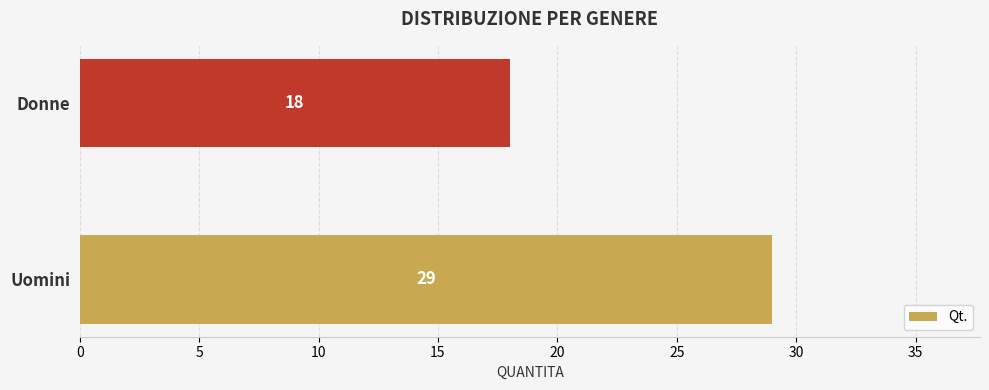

True or false: the data shows 18 at Donne.

True